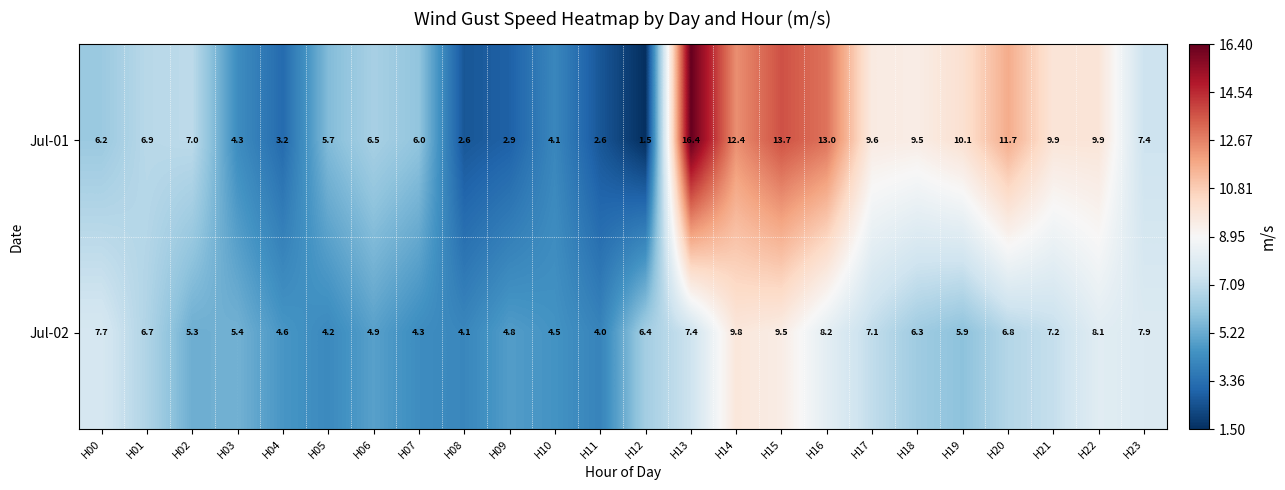

What is the spread (max minus min) of values at H00?

1.5